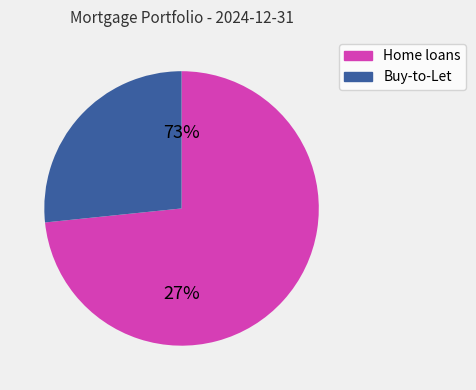

What is the total percentage of Buy-to-Let and Home loans?

100.0%